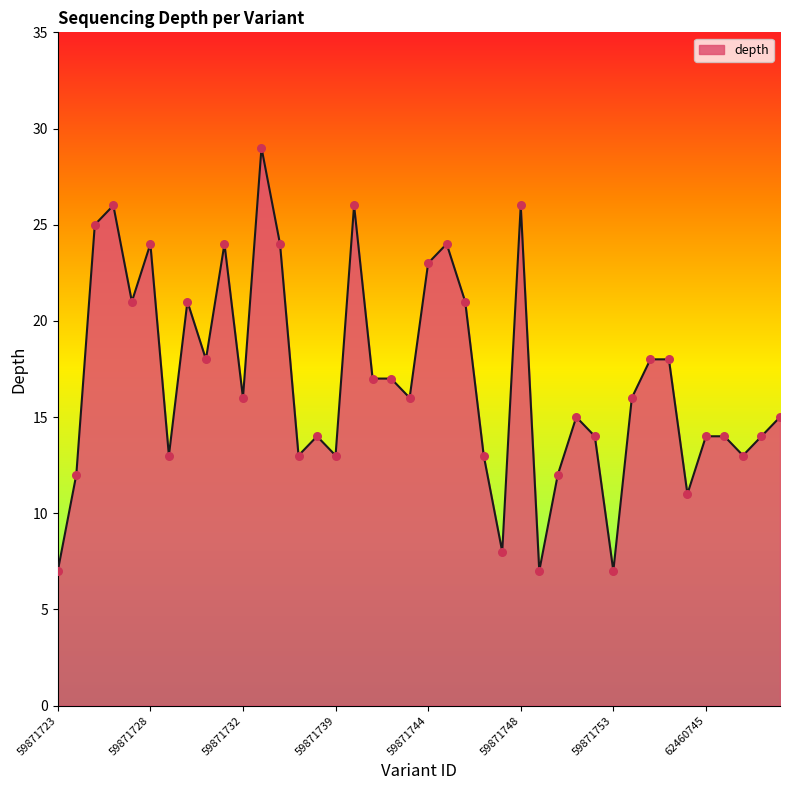

What is the smallest value displayed?

7